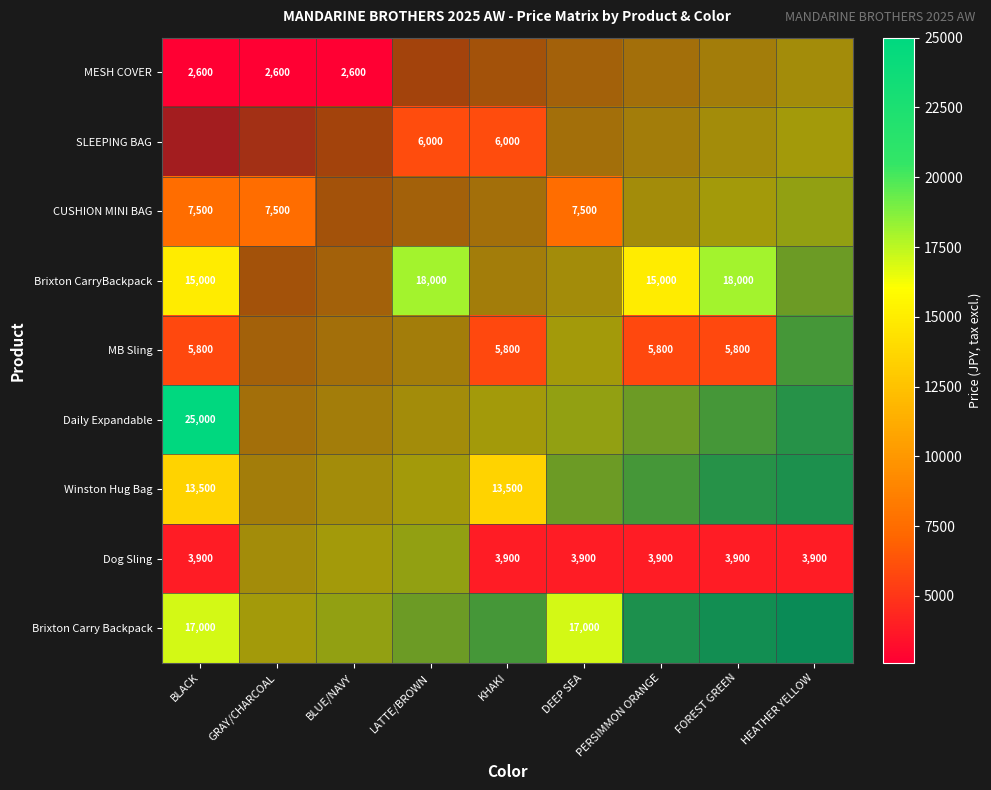

Which category has the lowest value in the MB Sling series?

BLACK